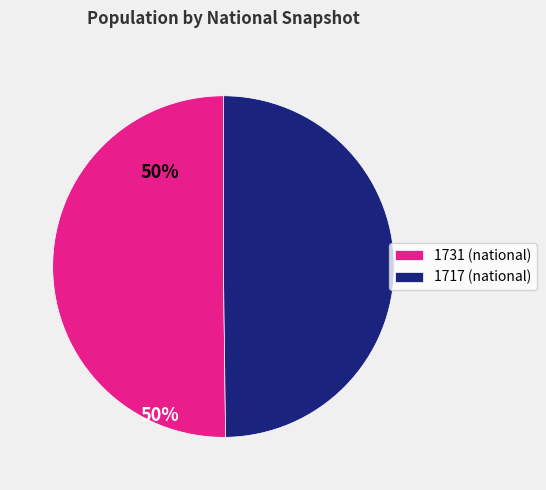

Is it true that 1731 (national) is 55% of the pie?

False